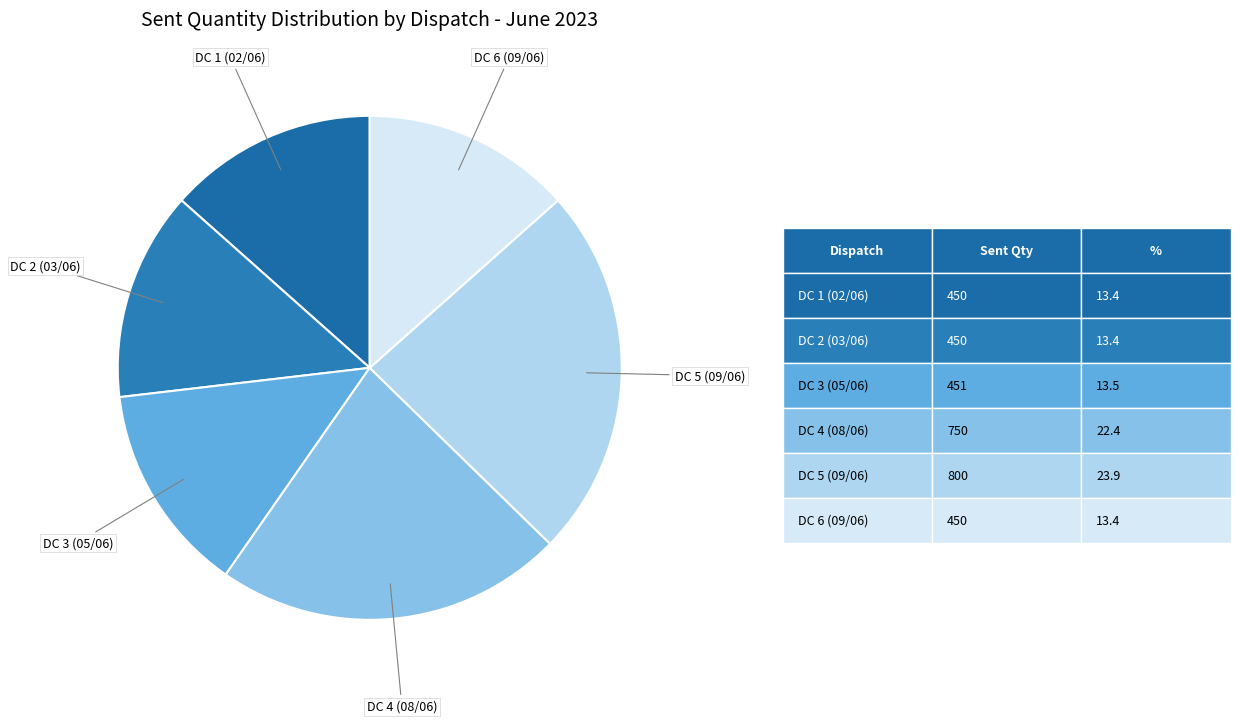

Combined, do DC 3 (05/06) and DC 4 (08/06) account for over 50%?

No